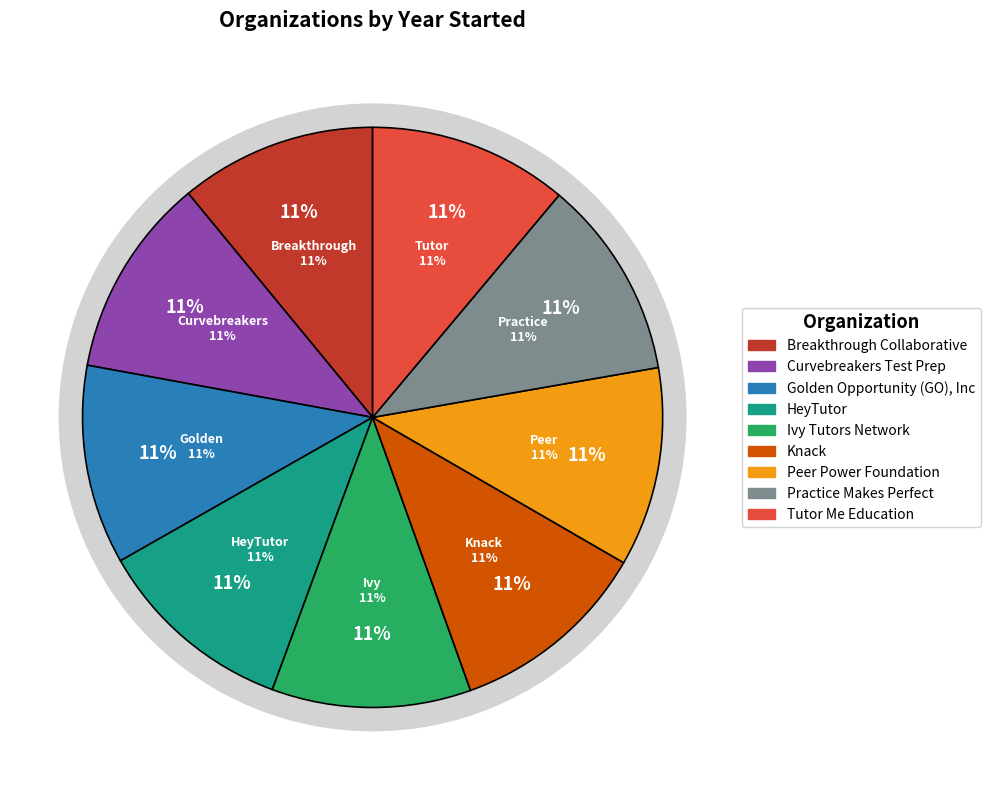

What is the ratio of the value at Peer Power Foundation to the value at Ivy Tutors Network?

1.0